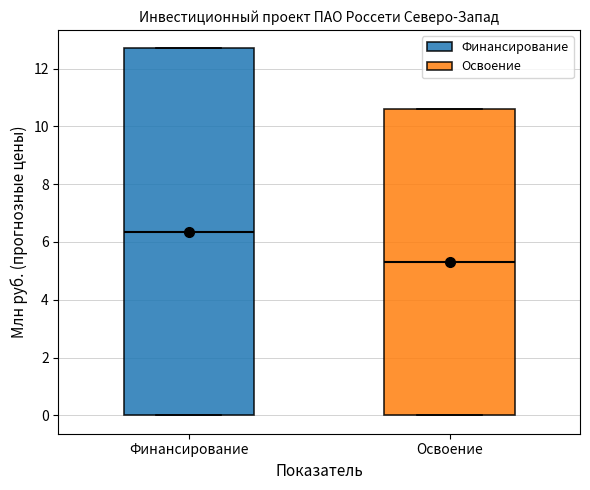

Which box has the lowest median line?

Освоение